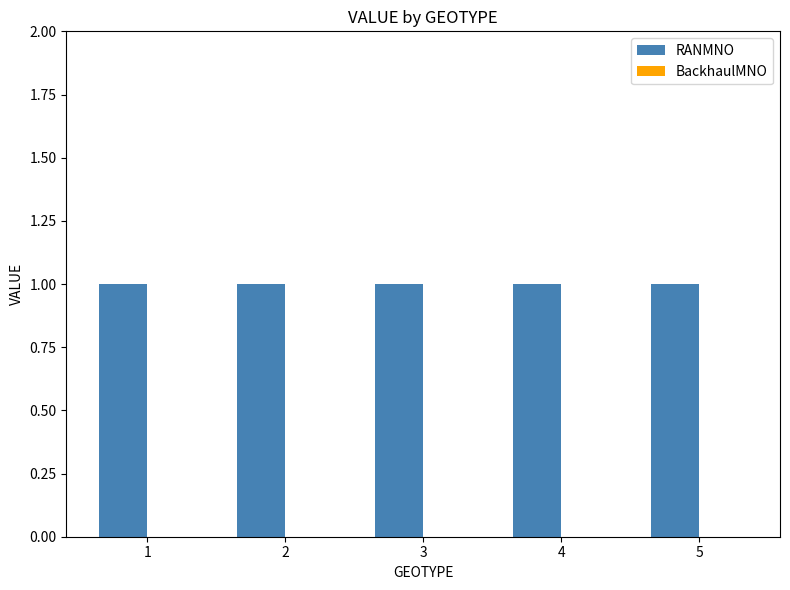

Which category has the lowest value in the RANMNO series?

1